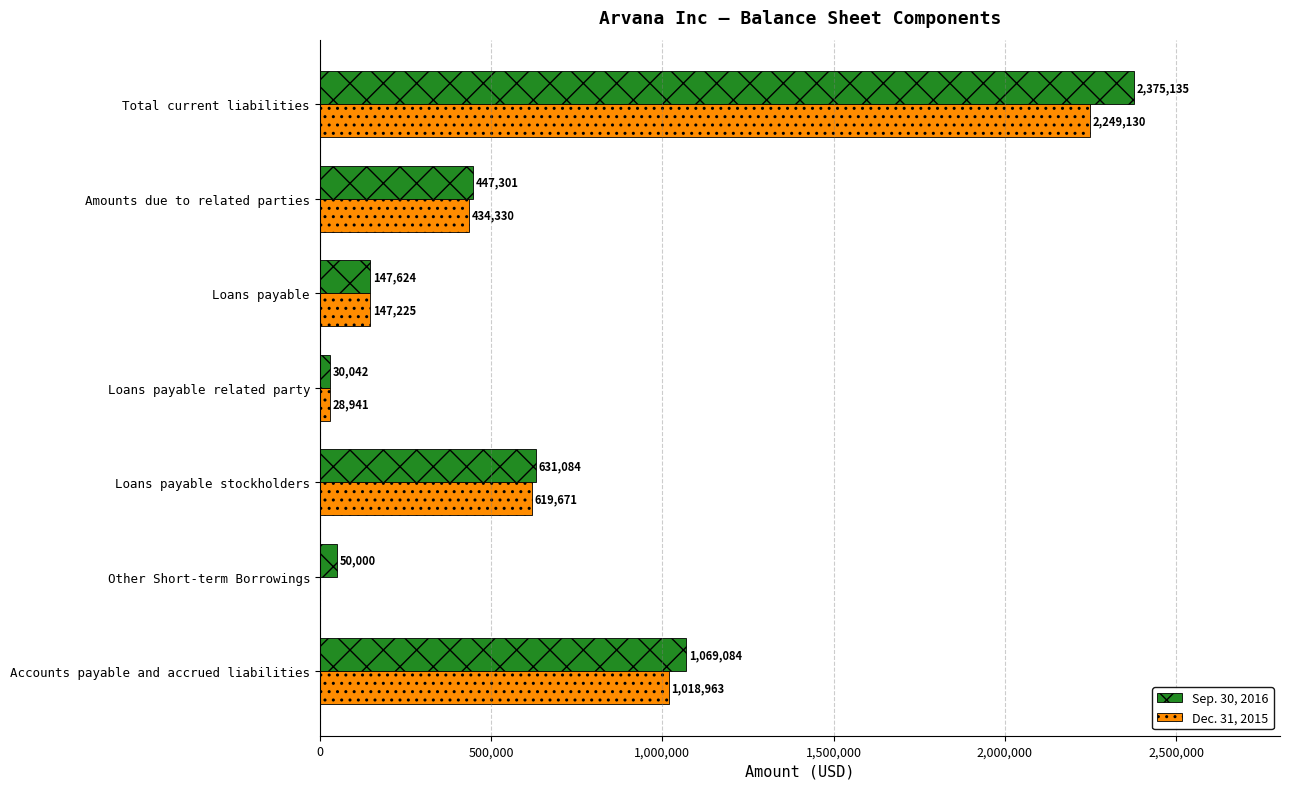

What is the total value across all series at Other Short-term Borrowings?

50000